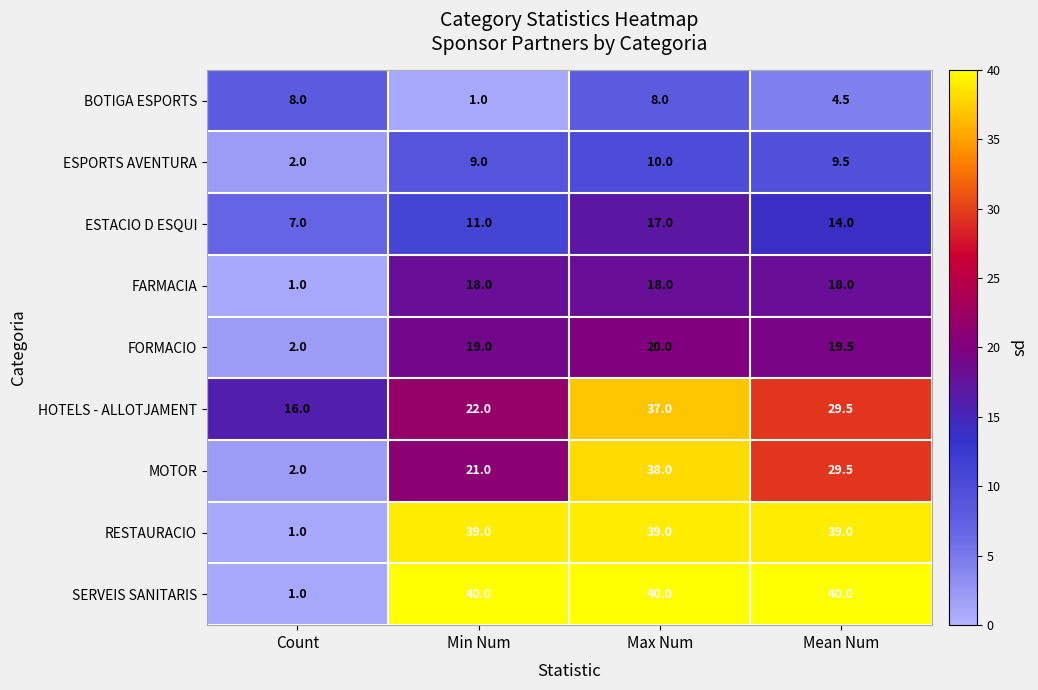

Which series has the largest range (max minus min)?

SERVEIS SANITARIS